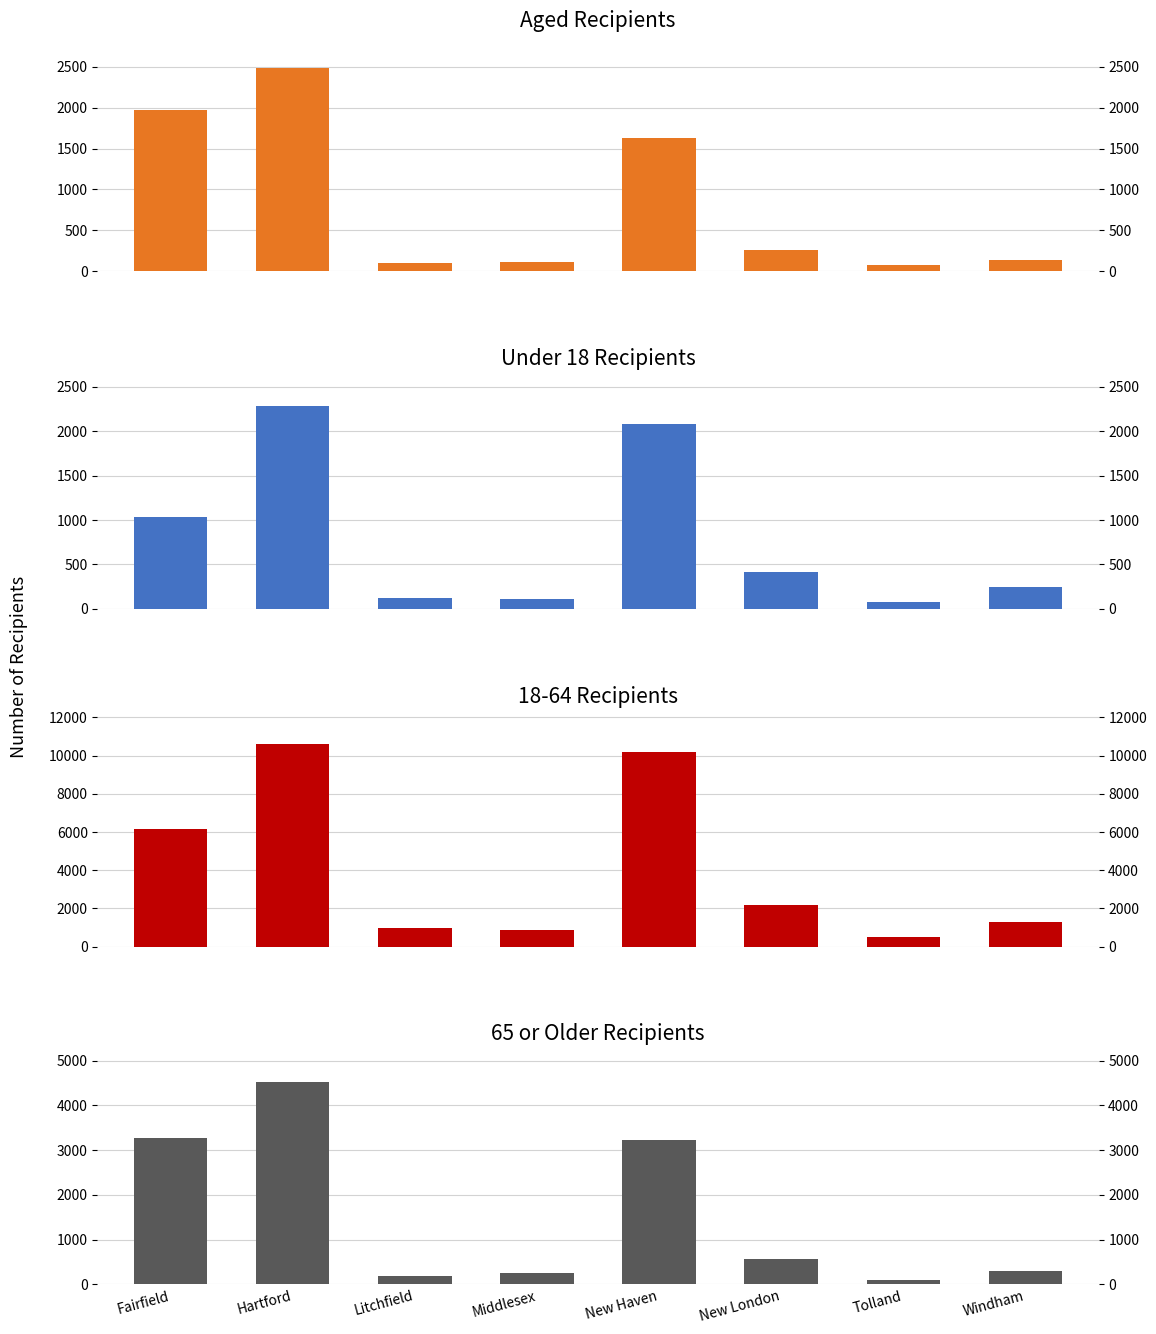

How many data points in Aged are above 263?

3